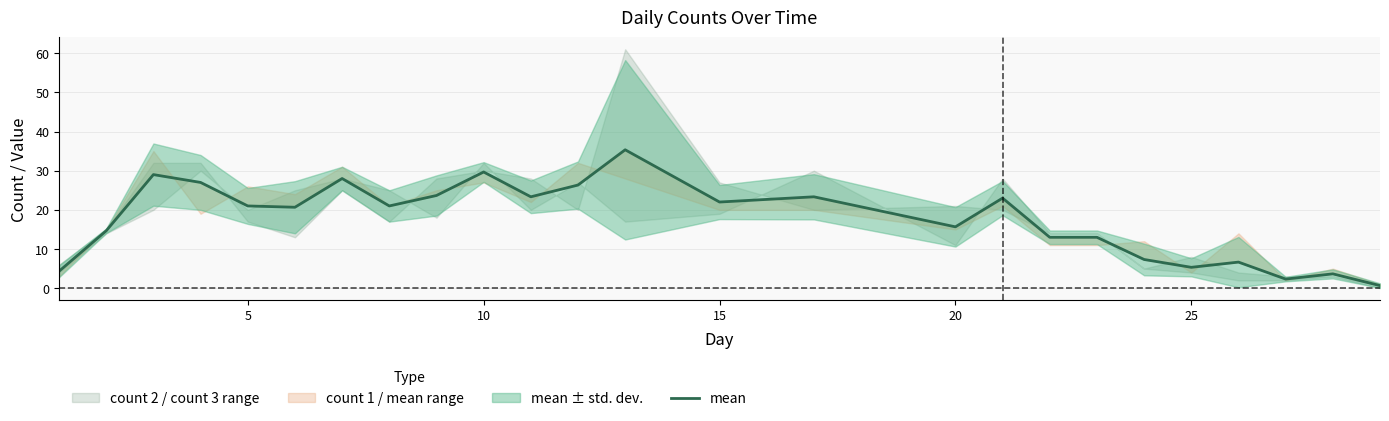

Where is the data nearest to the value 18?

20